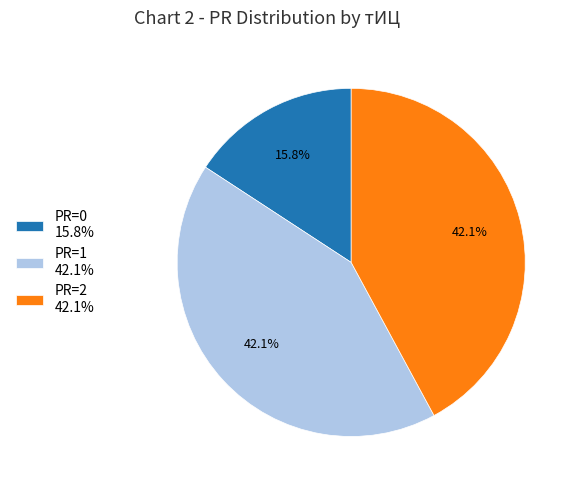

How many segments does this pie chart have?

3